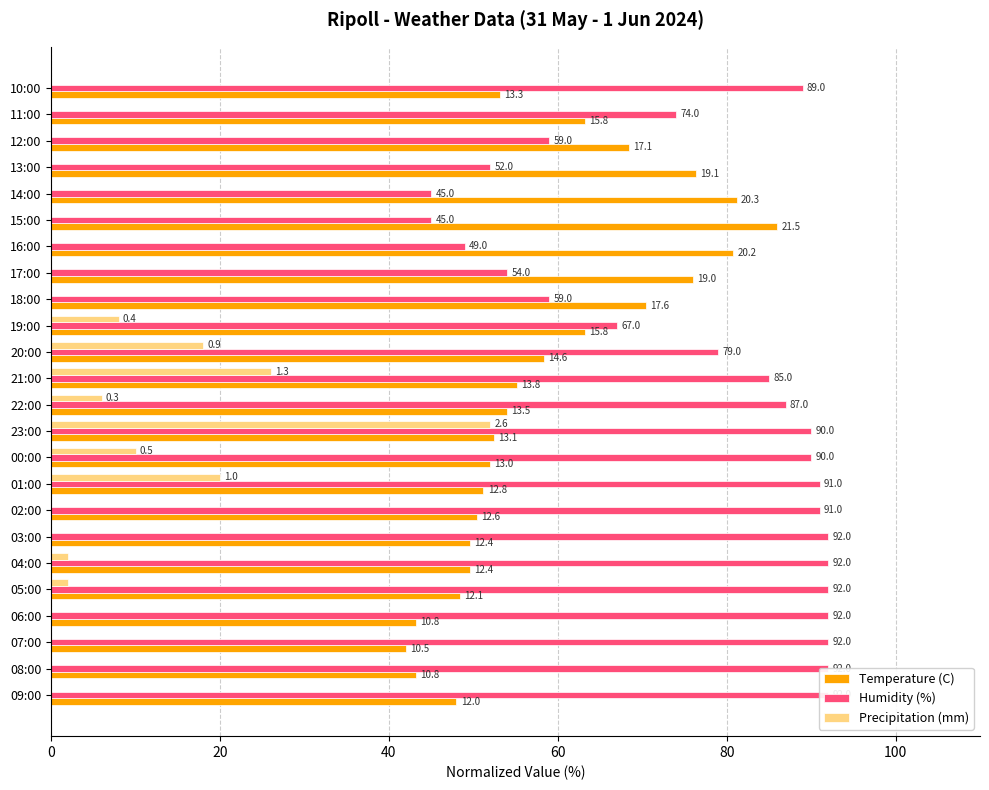

What is the difference between the maximum and minimum values in the Precipitation (mm) series?

52.0